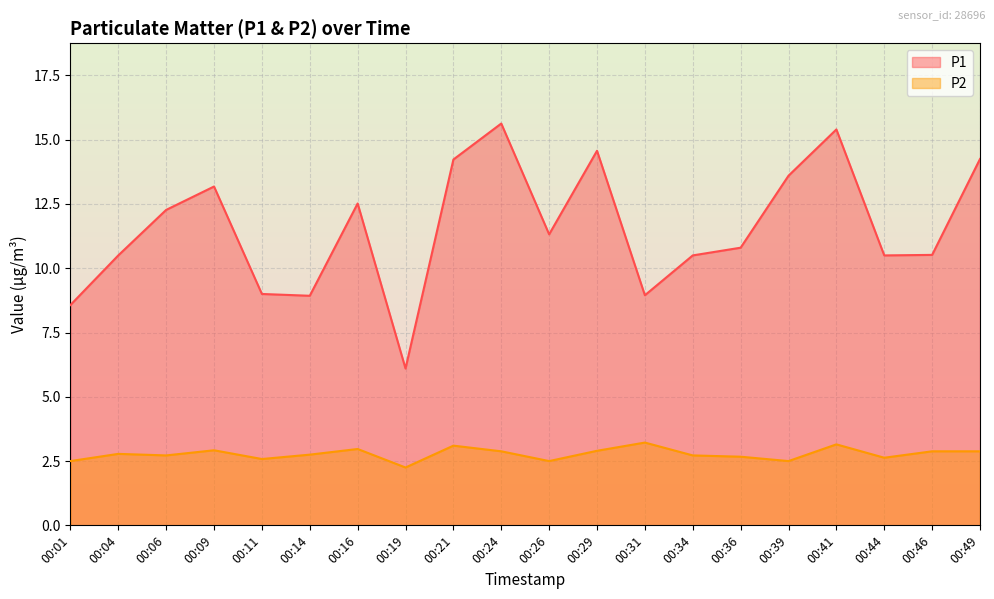

List the series in order of their peak value, highest first.

P1, P2